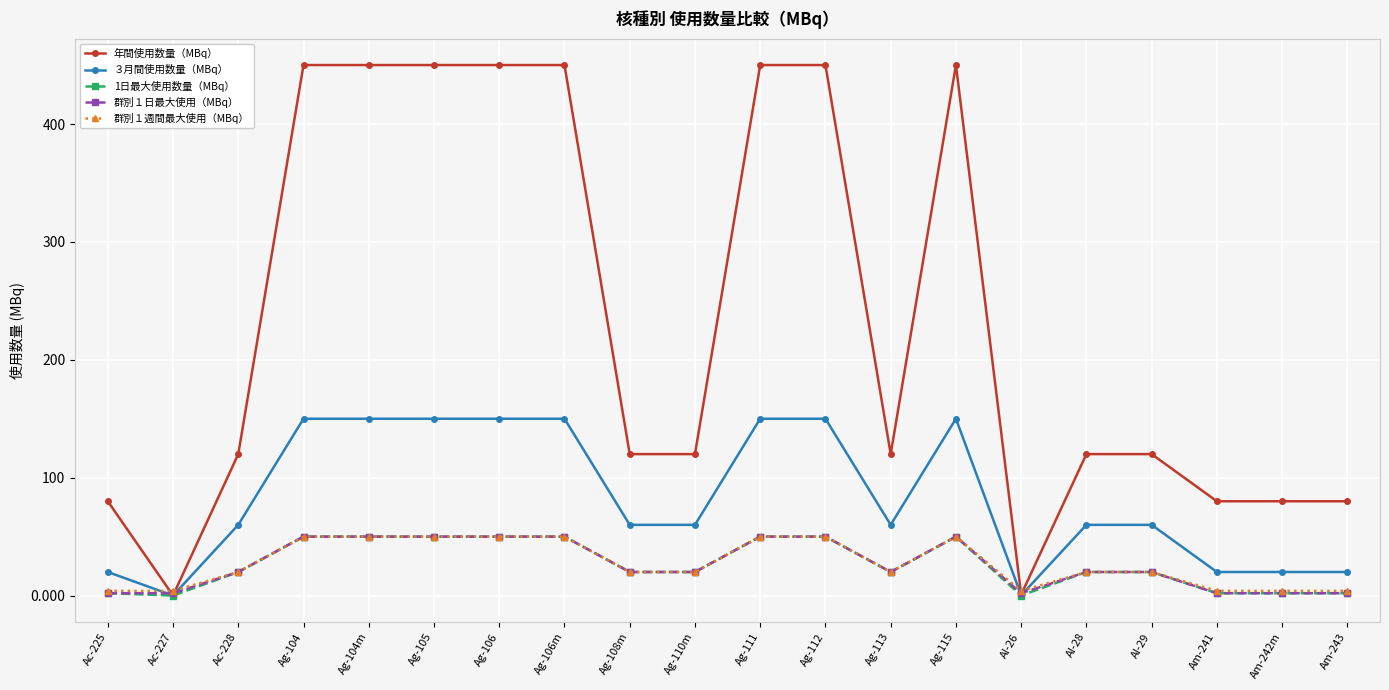

Which series has the largest total across all categories?

年間使用数量（MBq）